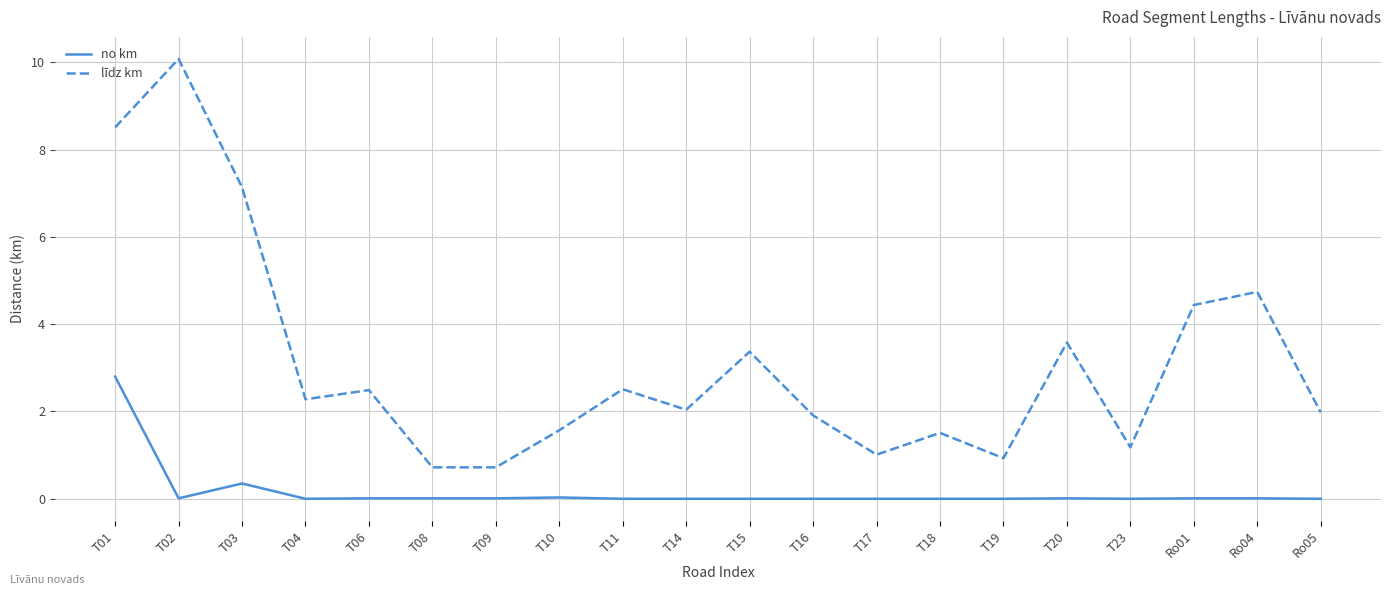

Does the chart have visible grid lines?

Yes